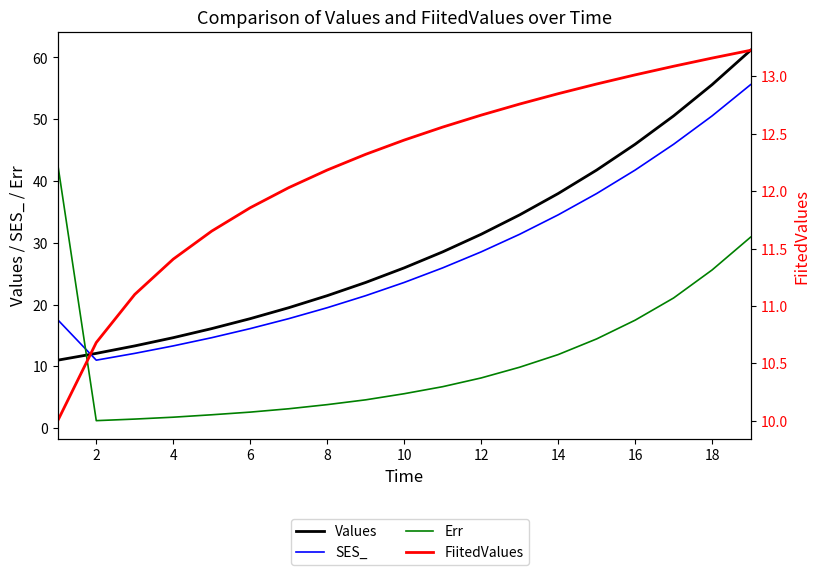

True or false: SES_ and FiitedValues intersect in this chart.

False